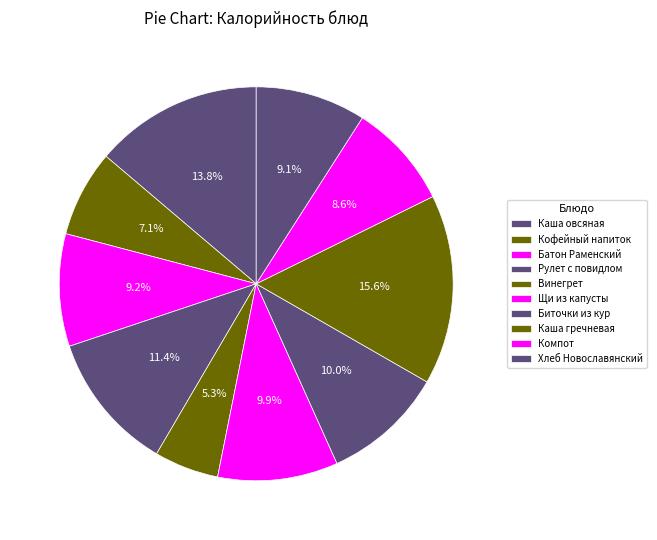

How many segments does this pie chart have?

10